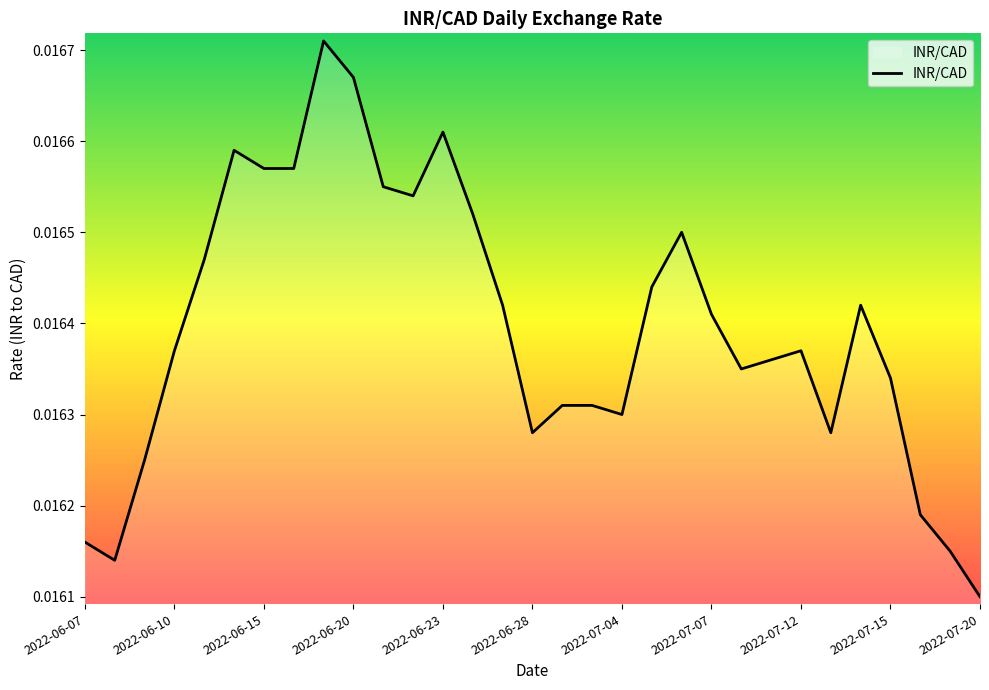

Does the chart display data point markers on the line(s)?

No